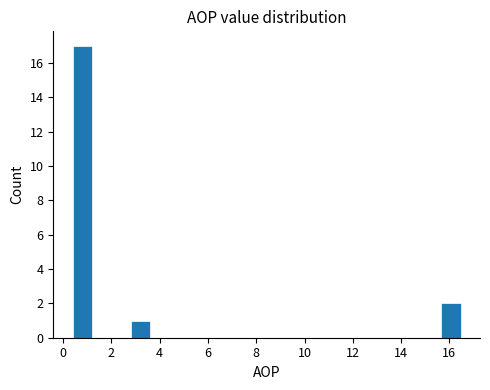

Reading left to right, list every bar in this chart as the range it spans on the x-axis followed by its height. Neither the bar edges nor the heights are printed on the chart, so give them approximately, as read against the axes.

0.4 to 1.2: 17
1.2 to 2.0: 0
2.0 to 2.8: 0
2.8 to 3.6: 1
3.6 to 4.4: 0
4.4 to 5.2: 0
5.2 to 6.0: 0
6.0 to 6.8: 0
6.8 to 7.6: 0
7.6 to 8.4: 0
8.4 to 9.2: 0
9.2 to 10.0: 0
10.0 to 10.8: 0
10.8 to 11.6: 0
11.6 to 12.4: 0
12.4 to 13.2: 0
13.2 to 14.0: 0
14.0 to 14.8: 0
14.8 to 15.6: 0
15.6 to 16.4: 2